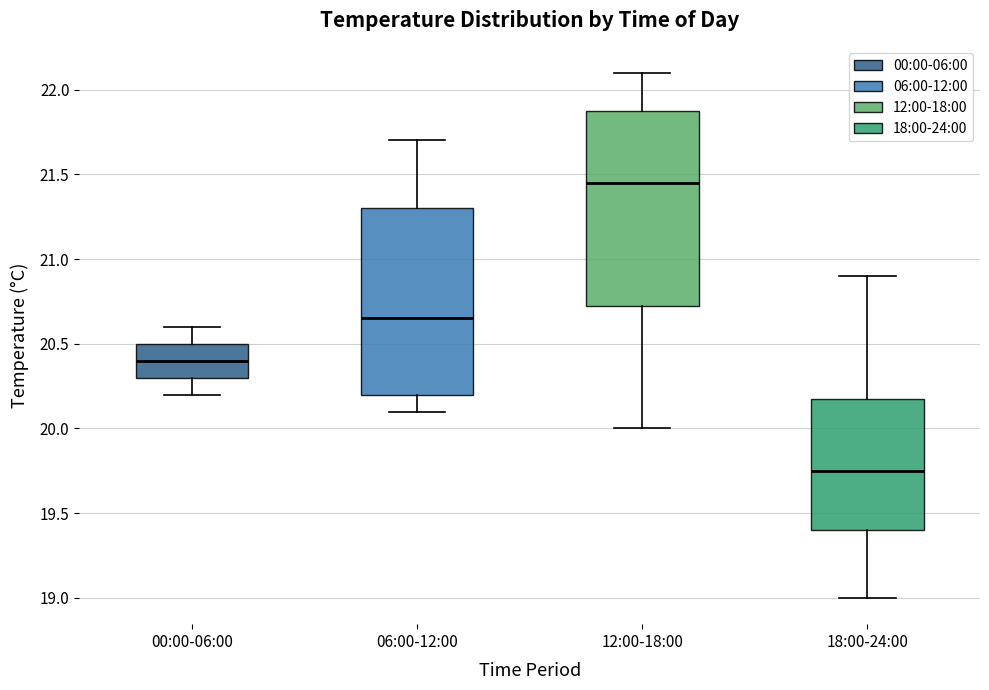

Which box has the lowest median line?

18:00-24:00